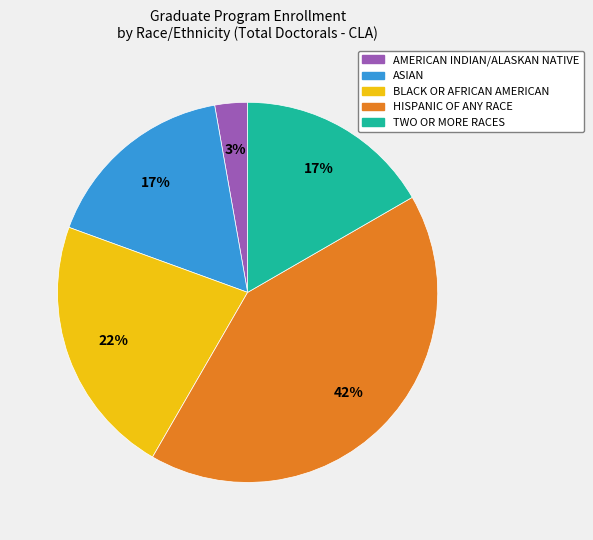

Between BLACK OR AFRICAN AMERICAN and ASIAN, which is larger?

BLACK OR AFRICAN AMERICAN